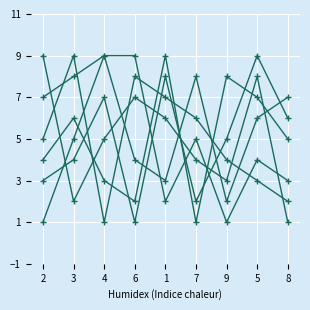

How many lines are shown in the chart?

6